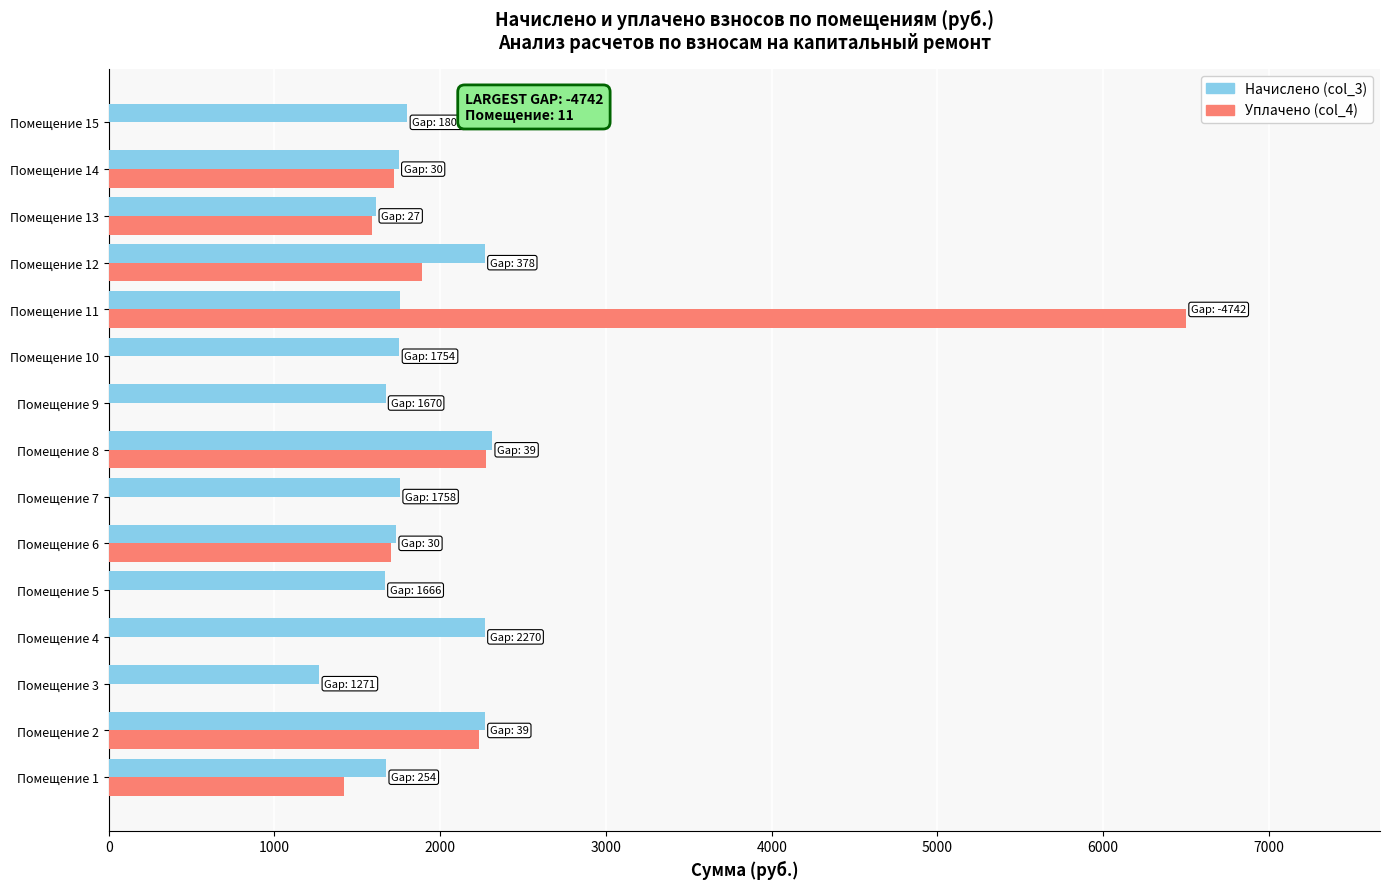

At which category is the sum across all series the highest?

Помещение 11